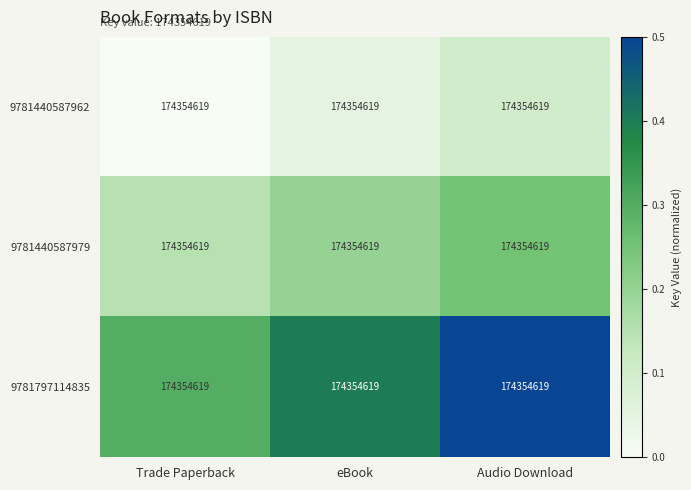

What is the average value of the 9781440587962 series?

0.1